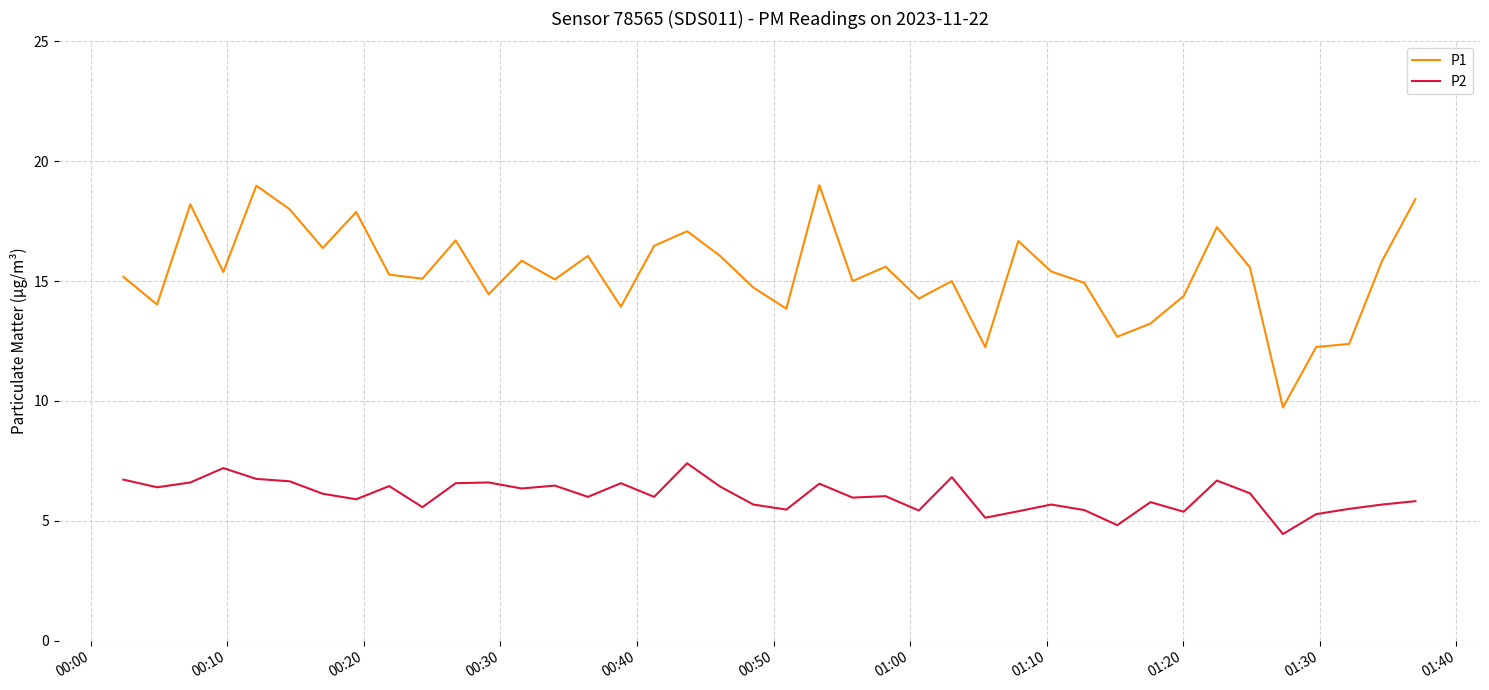

List the series in order of their peak value, lowest first.

P2, P1